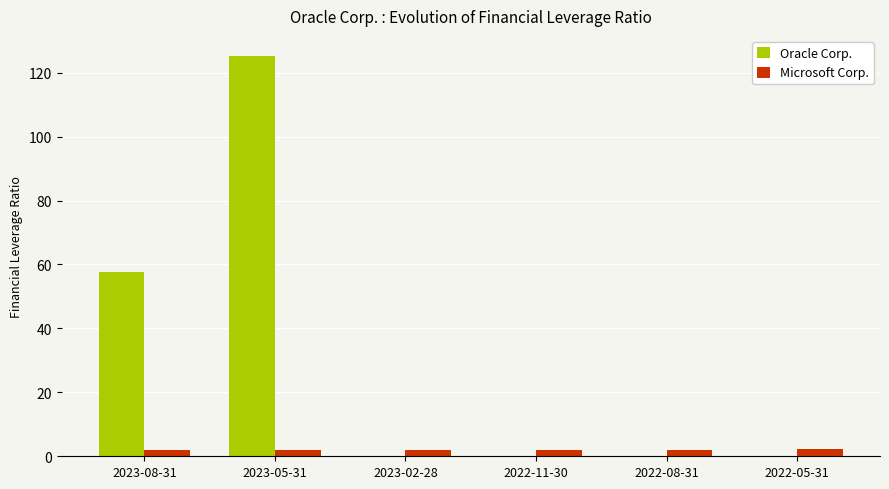

Where is Oracle Corp. nearest to the value 62?

2023-08-31